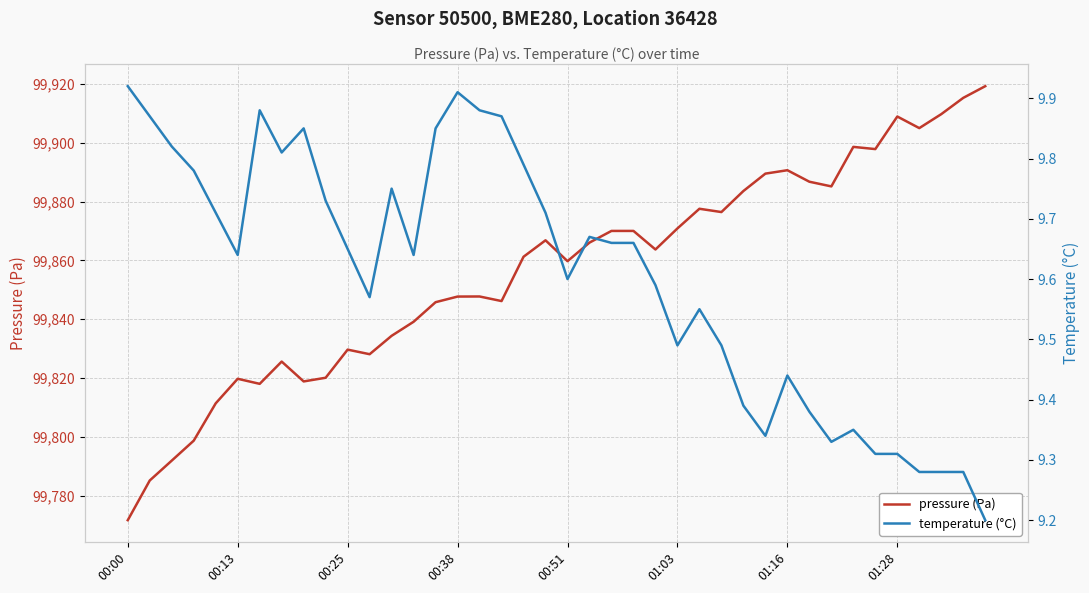

How many distinct data groups are displayed?

2